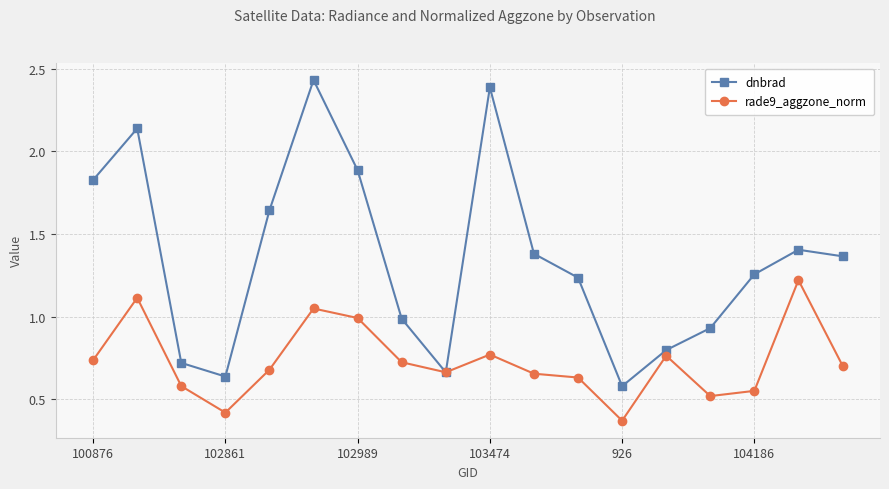

True or false: dnbrad has more than 1 points higher than both neighbors.

True